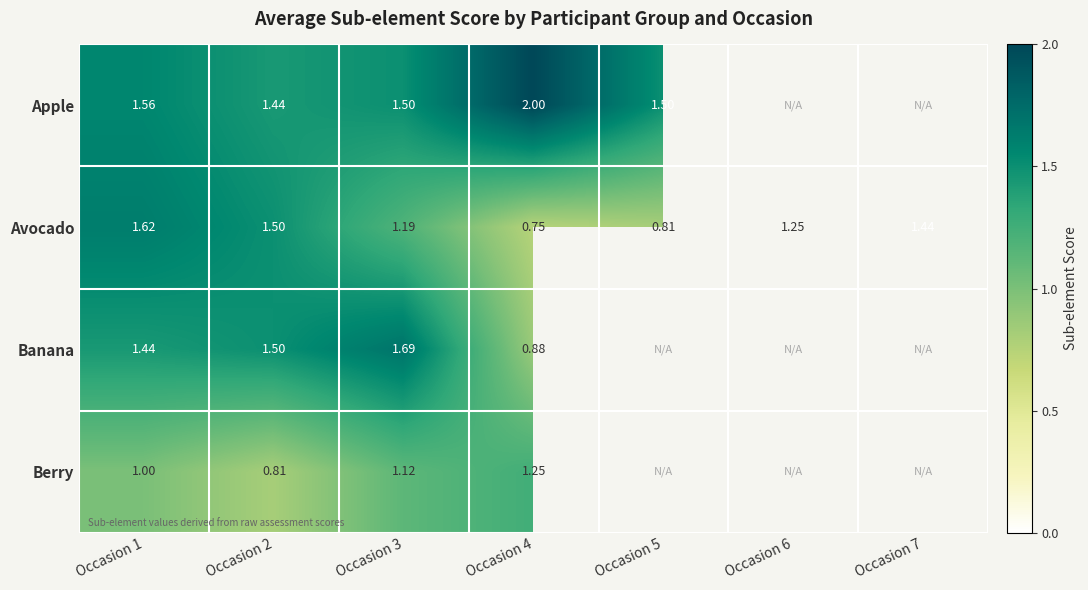

At Occasion 4, list the series in order from smallest to largest.

Avocado, Banana, Berry, Apple